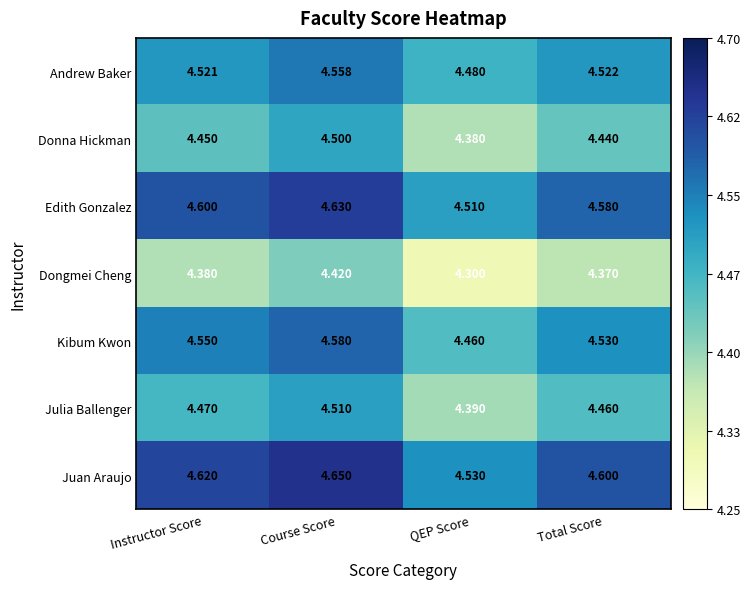

Which category has the highest value in the Kibum Kwon series?

Course Score